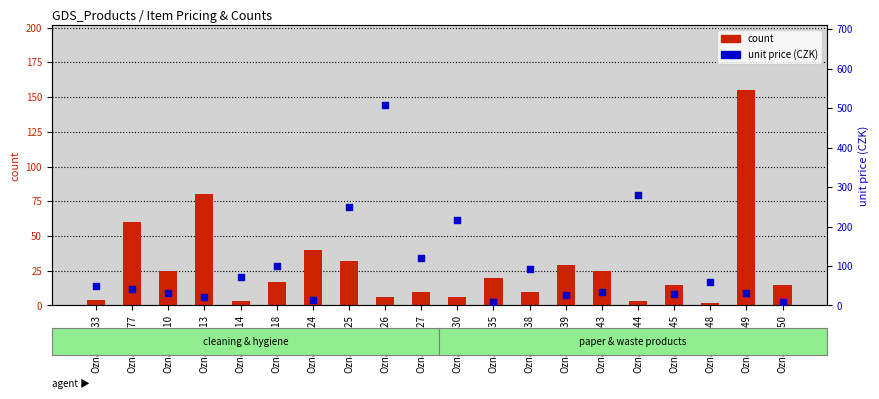

Which series has the widest spread of Y values?

unit price (CZK)